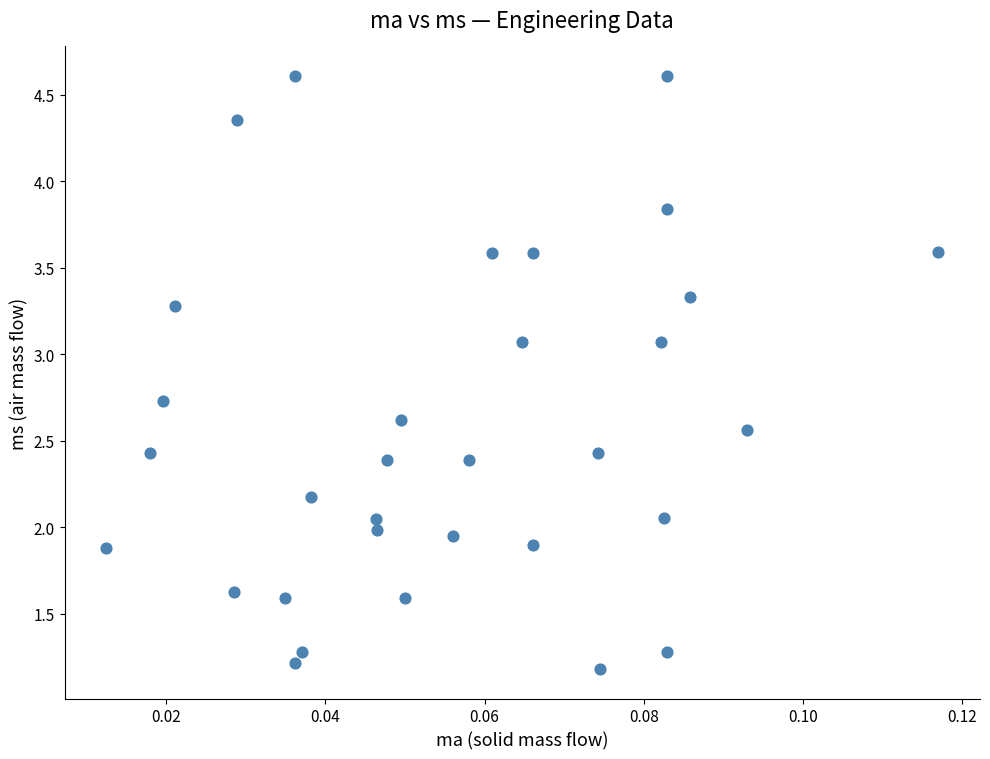

What is the range of Y values (max minus min)?

3.4